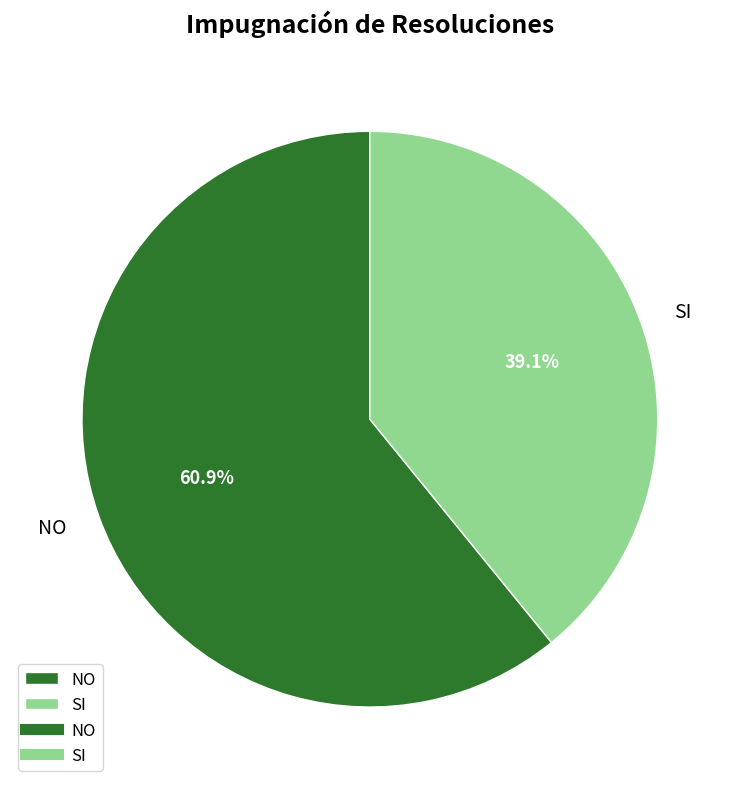

Does SI account for over 50% of the chart?

No